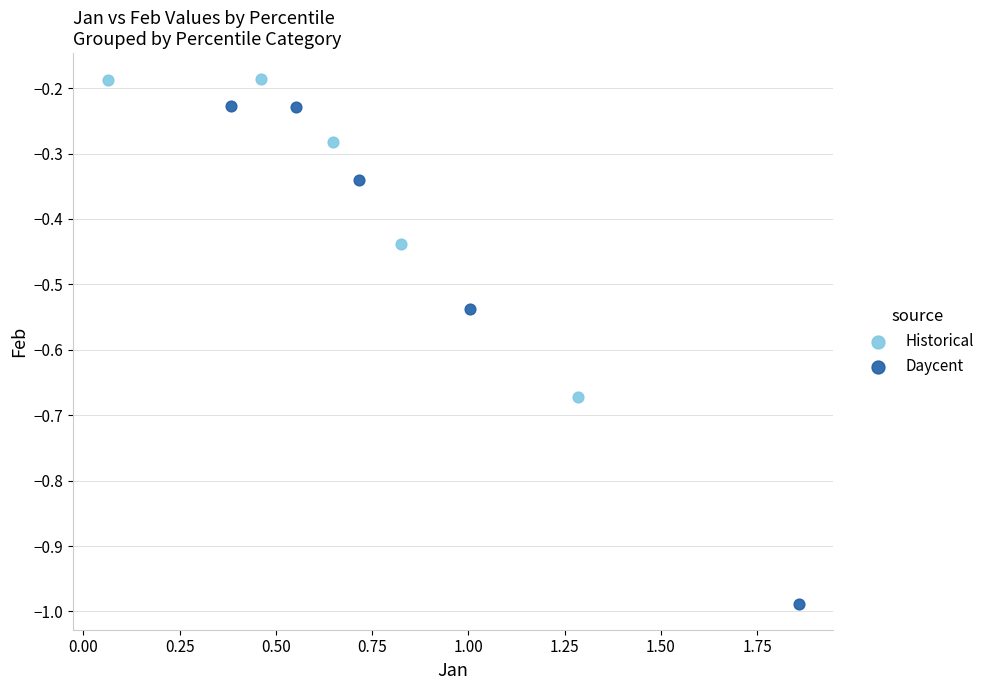

Which series has the largest Y range (max minus min)?

Daycent